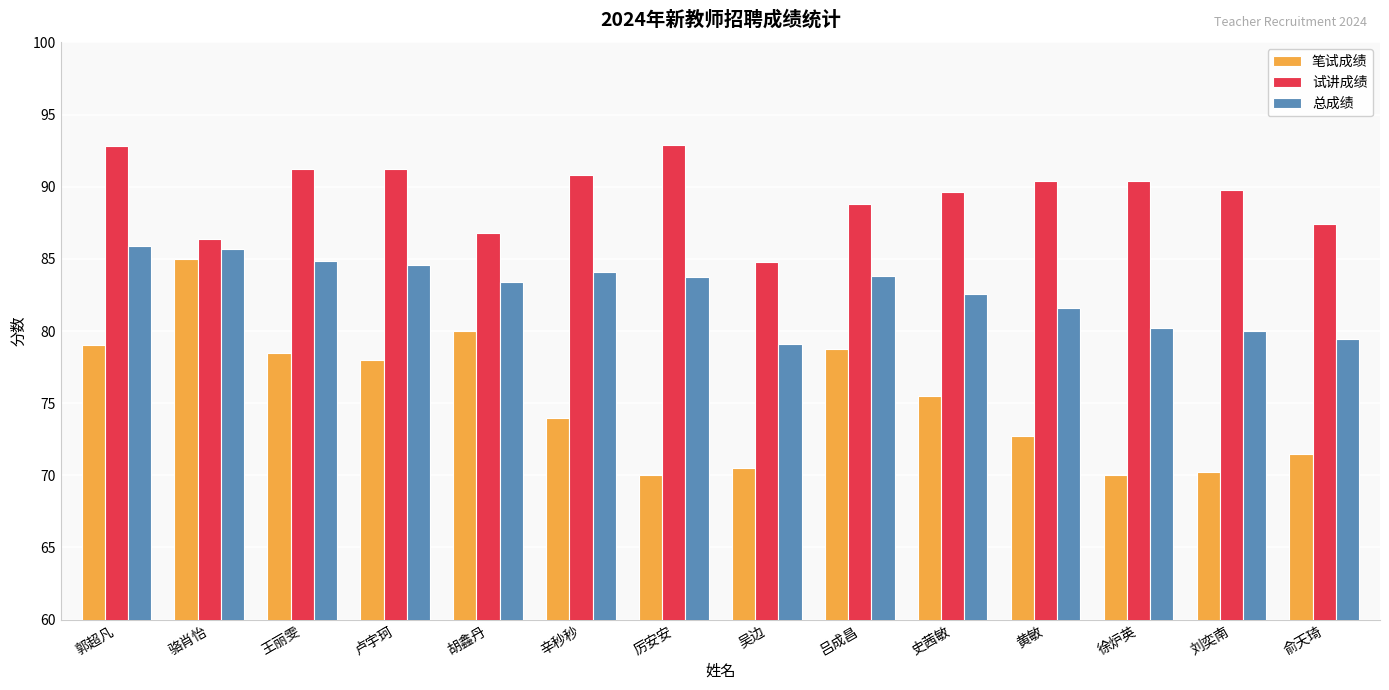

What is the lowest value of the 总成绩 series?

79.1